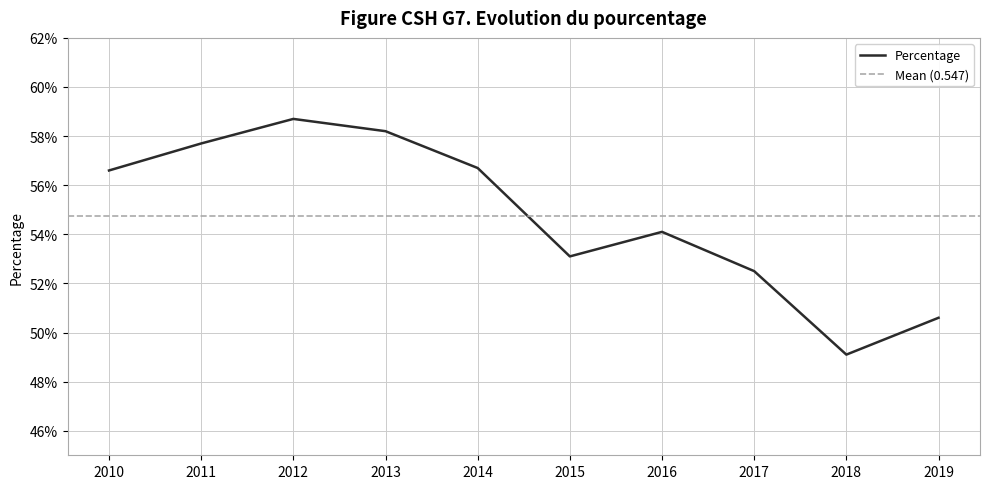

At which category does the data reach its first local valley?

2015